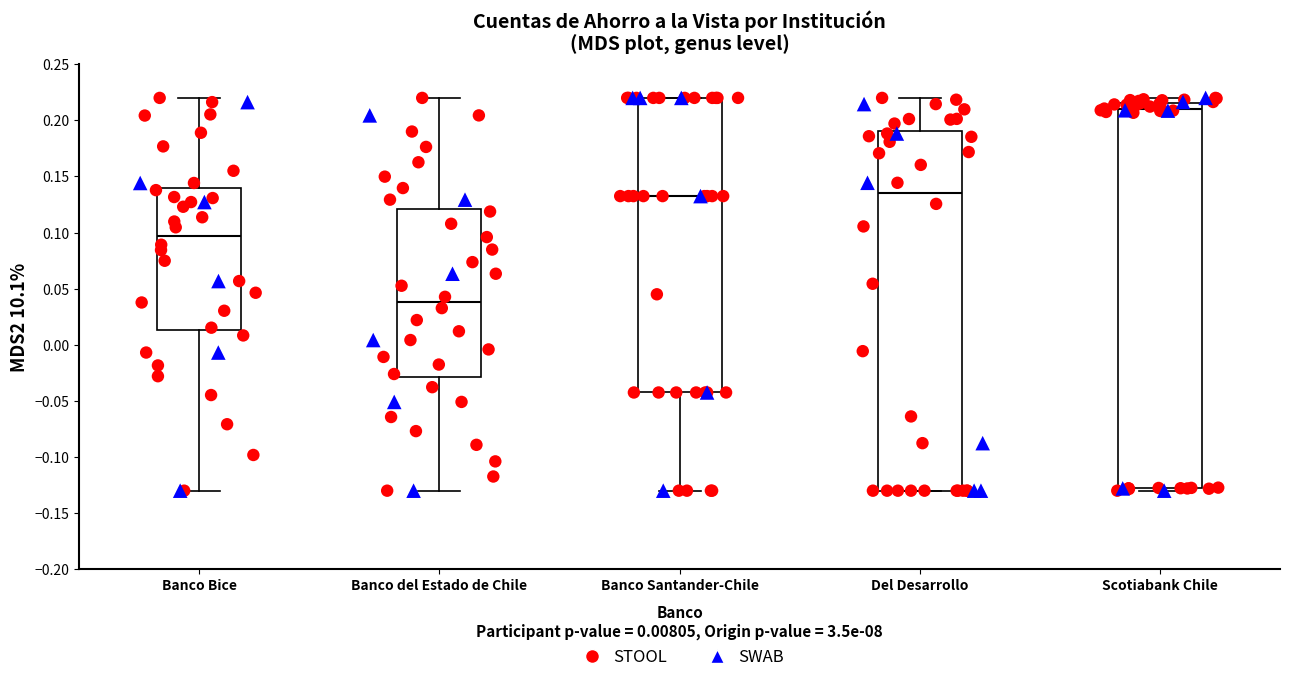

Which box's median line is the lowest?

Banco del Estado de Chile